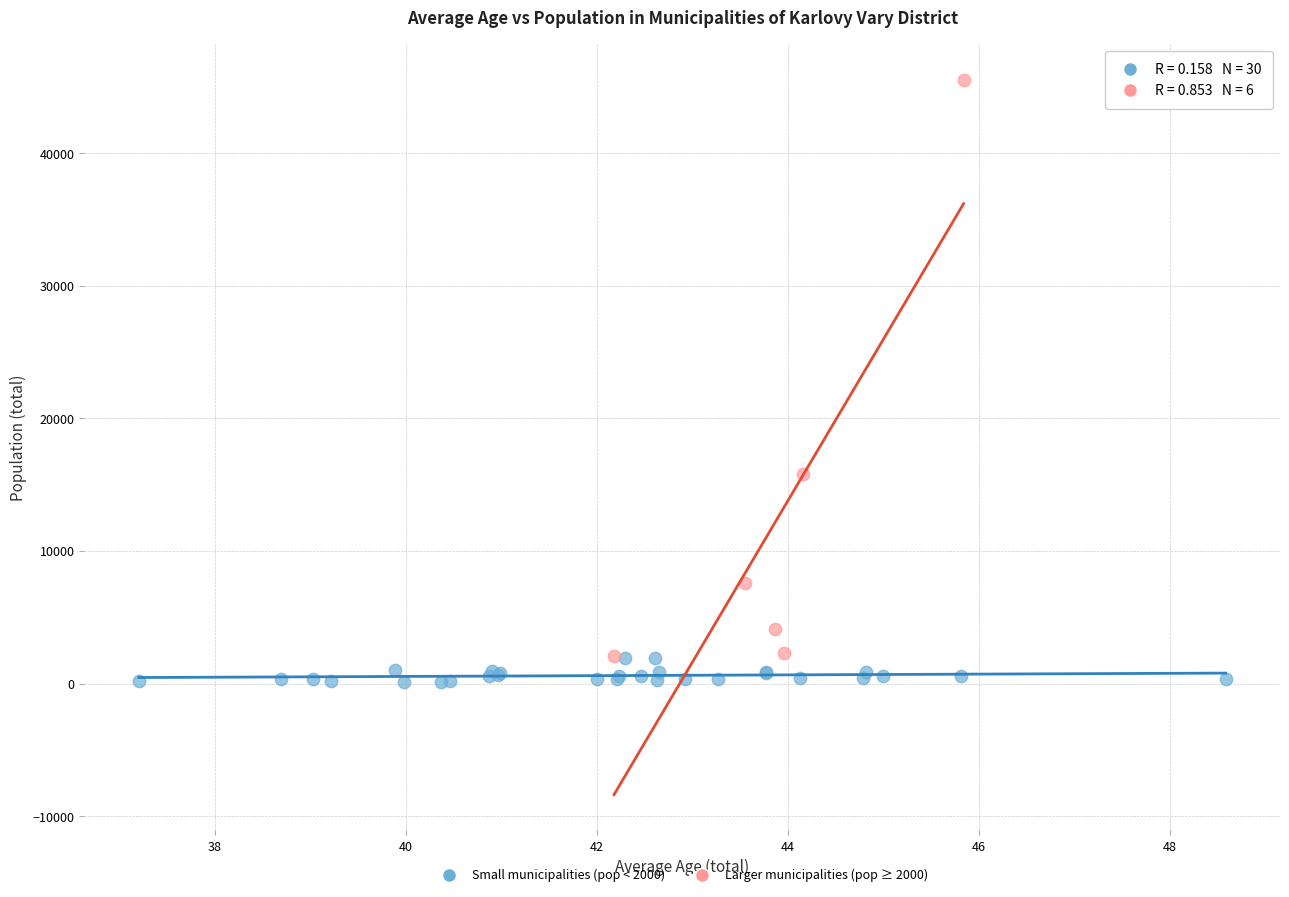

Which series has the largest Y range (max minus min)?

Larger municipalities (pop ≥ 2000)